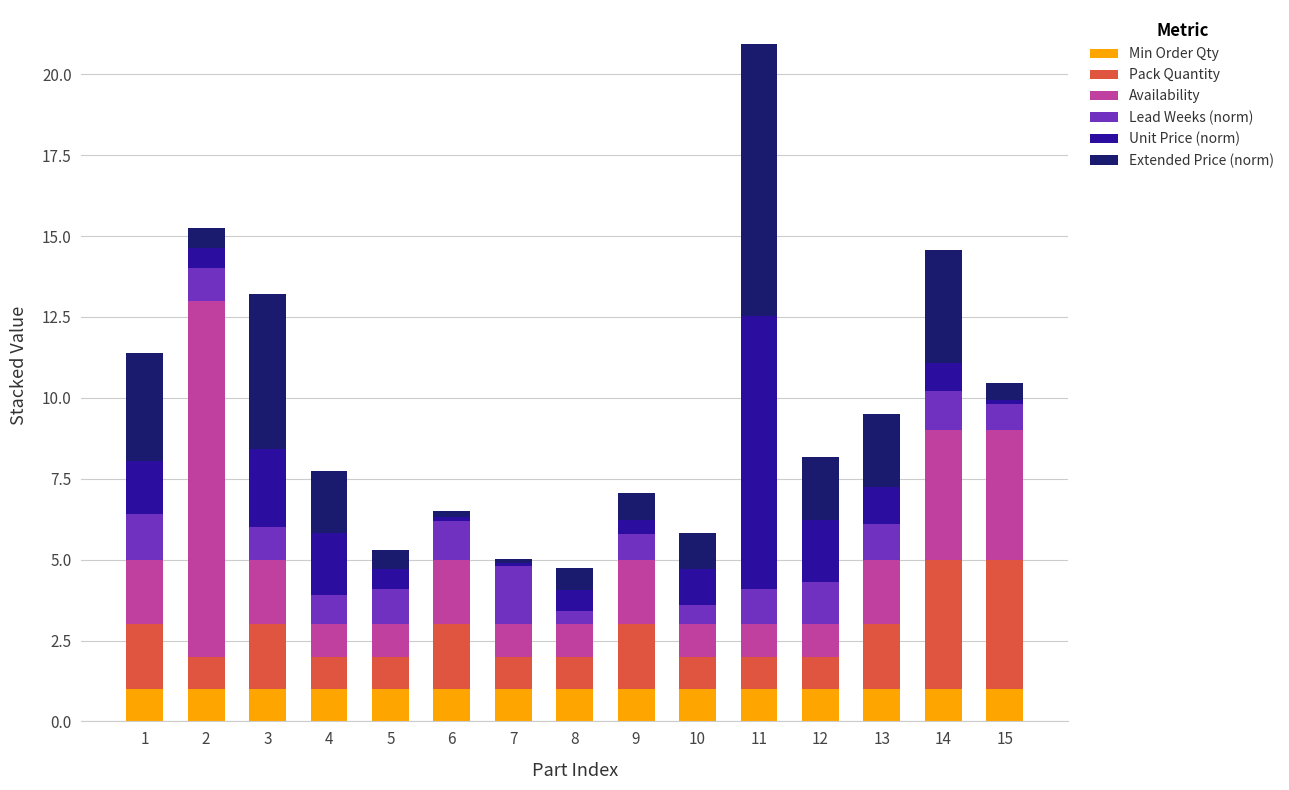

At which category is the sum across all series the highest?

11